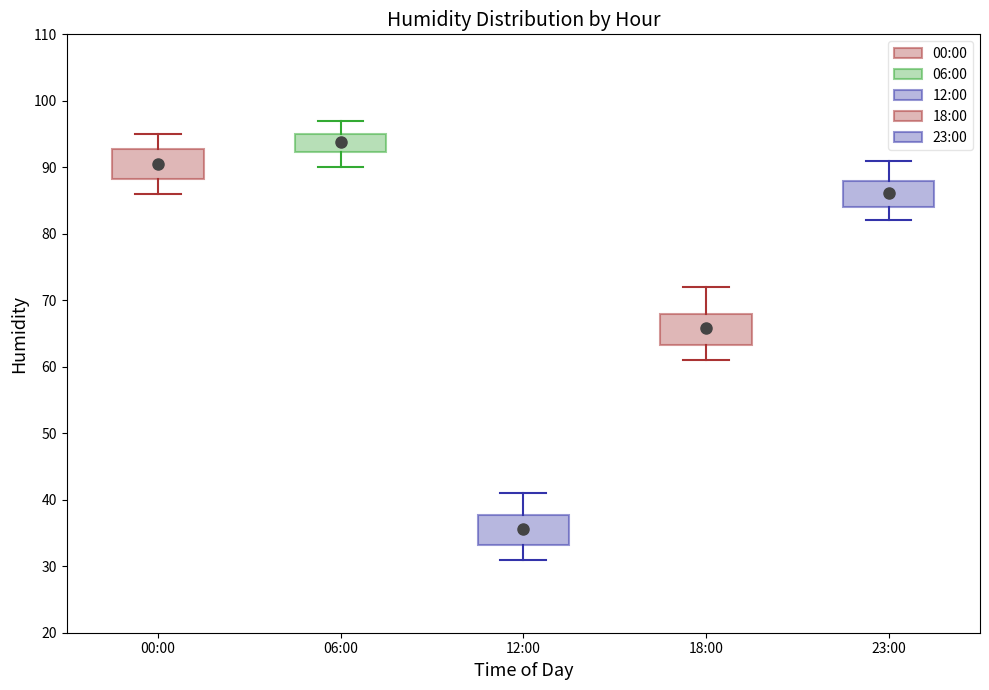

Which box has the highest median line?

06:00